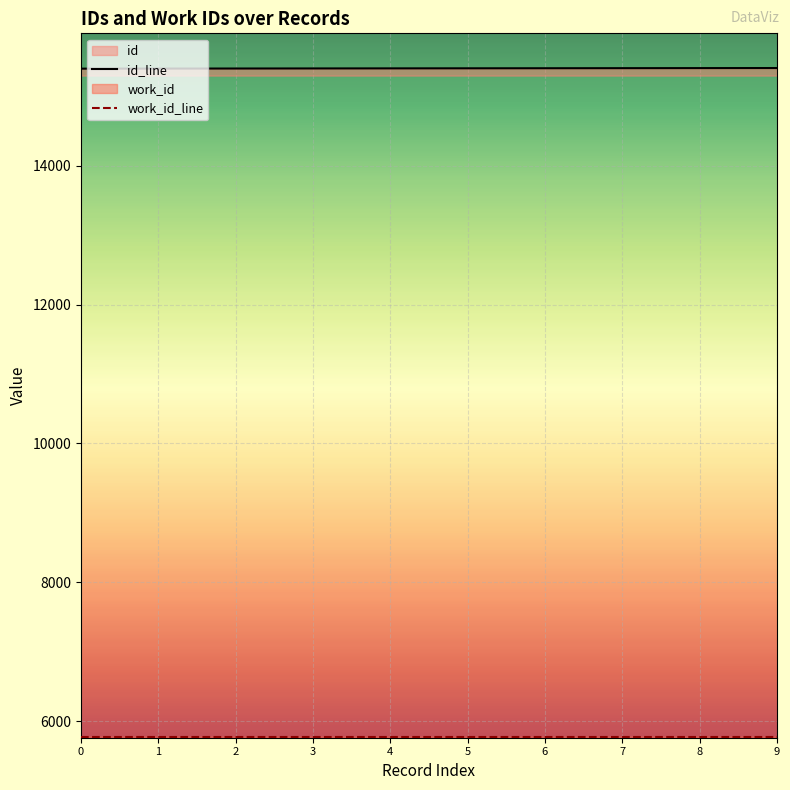

The value of id_line at 9 is 3526. True or false?

False